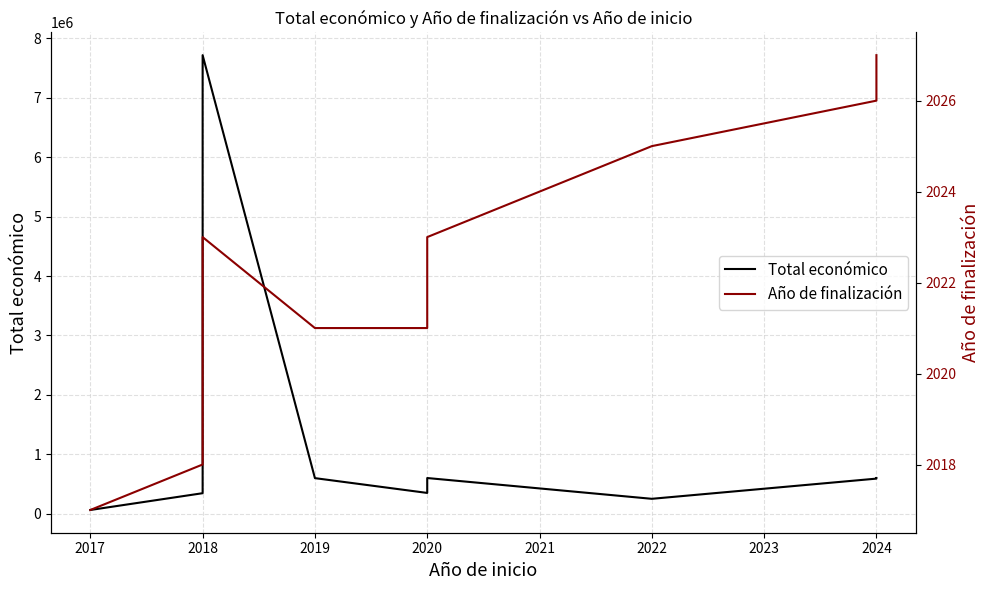

Rank the series by their average value, from highest to lowest.

Total económico, Año de finalización